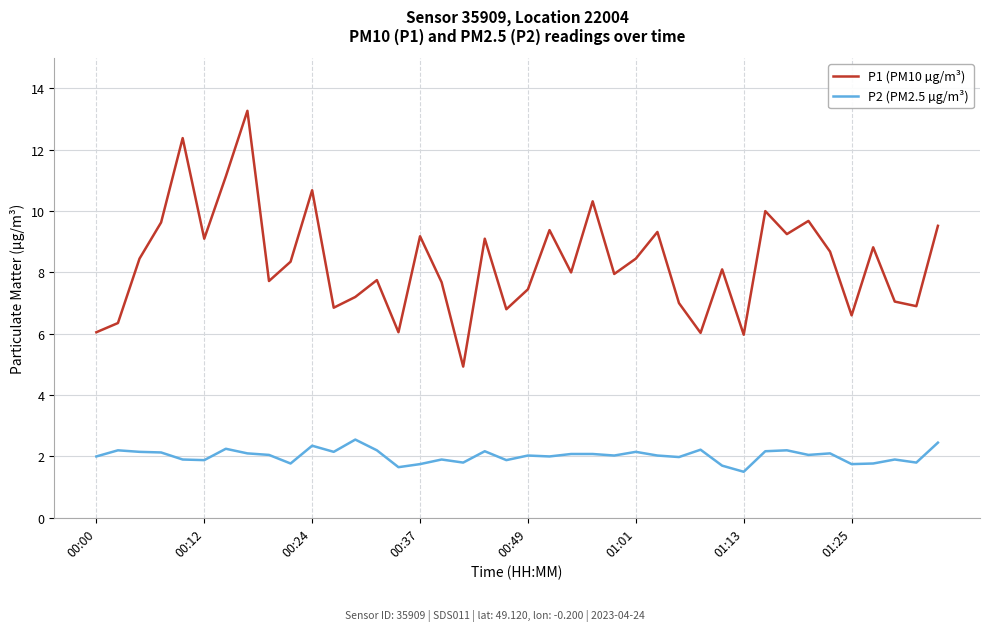

Which series has the widest spread of values?

P1 (PM10 µg/m³)